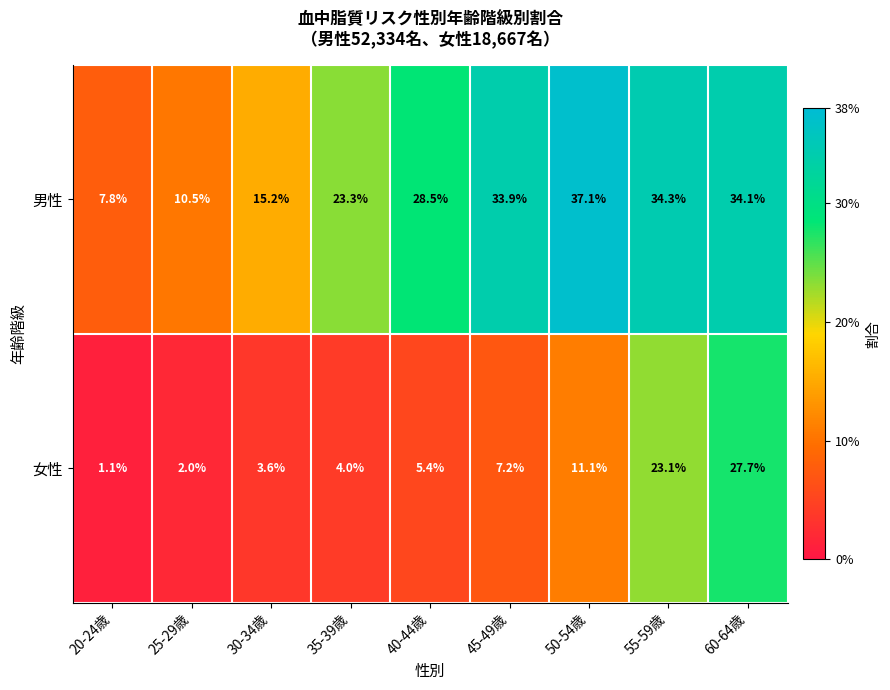

Rank the series by their average value, from lowest to highest.

女性, 男性